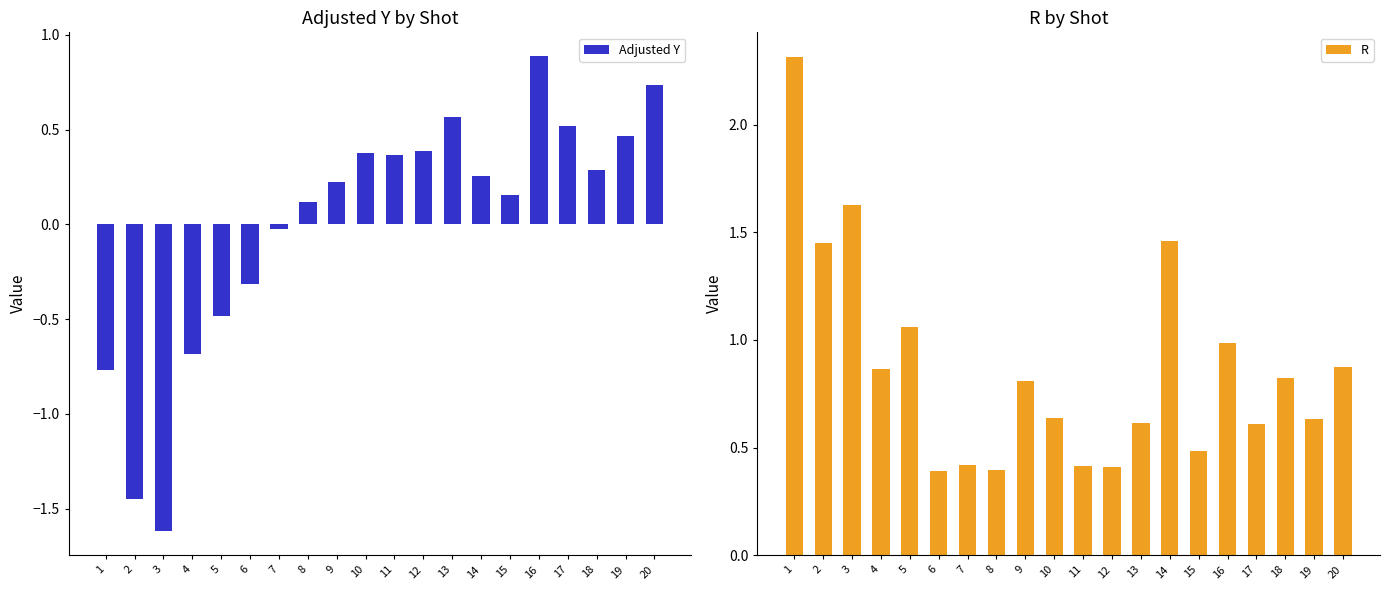

At which label is R closest to 1?

16